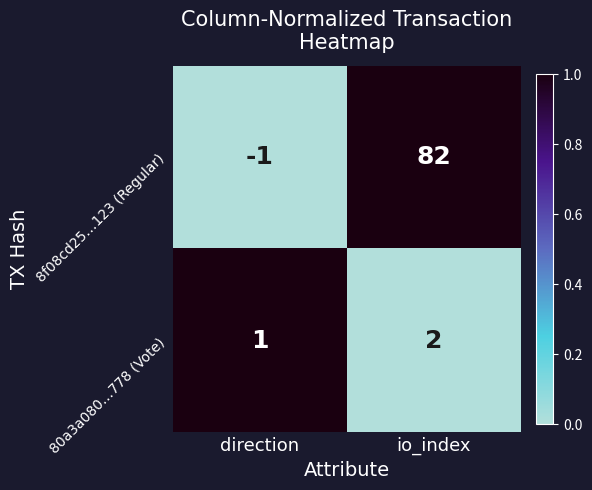

Where is 8f08cd25…123 (Regular) nearest to the value 40?

direction